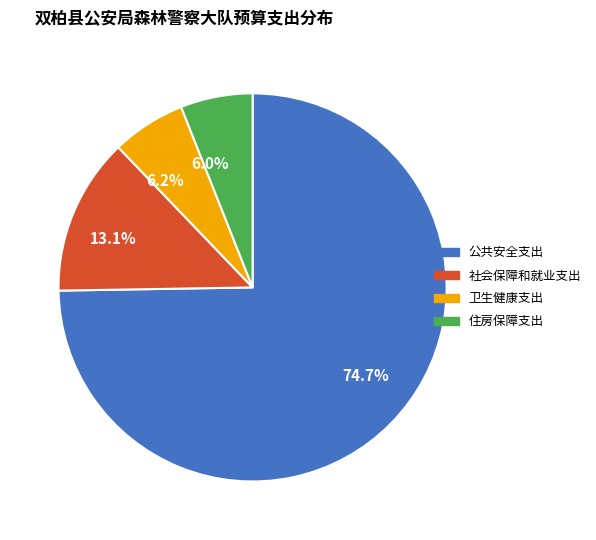

To the nearest percent, what is the difference between the 公共安全支出 and 社会保障和就业支出 slice percentages?

62%